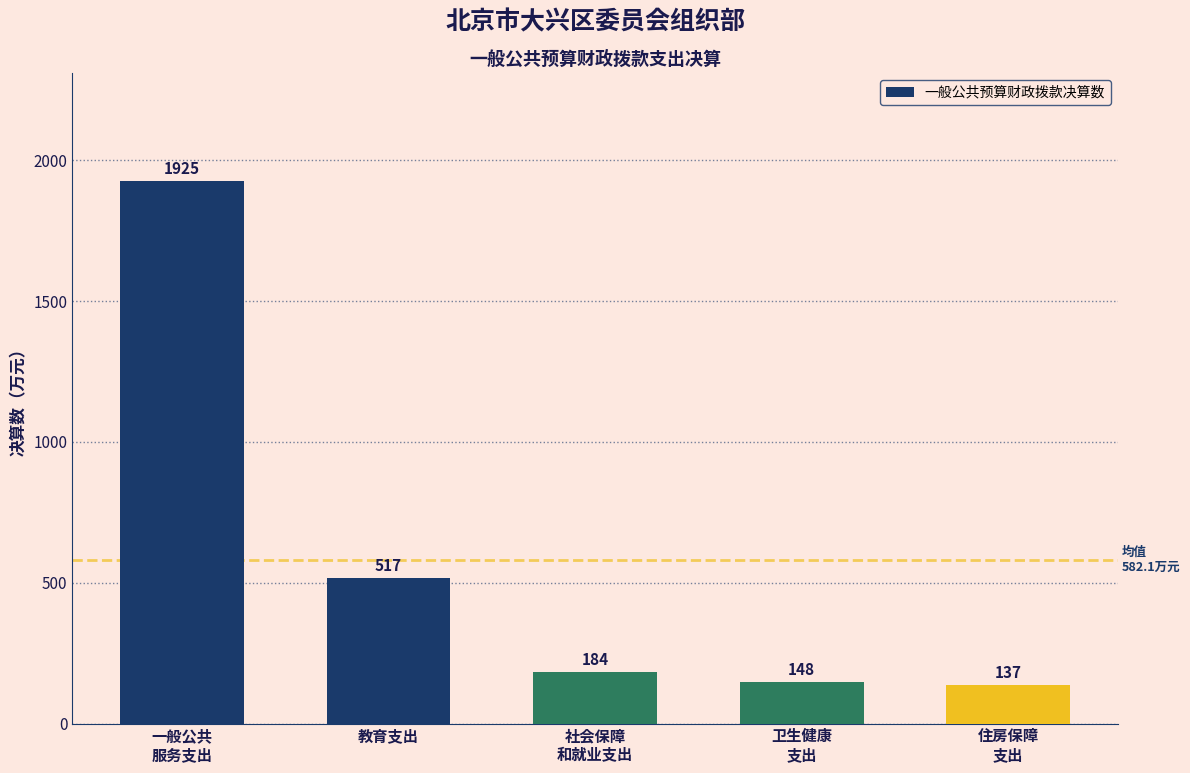

What is the greatest value displayed?

1924.7